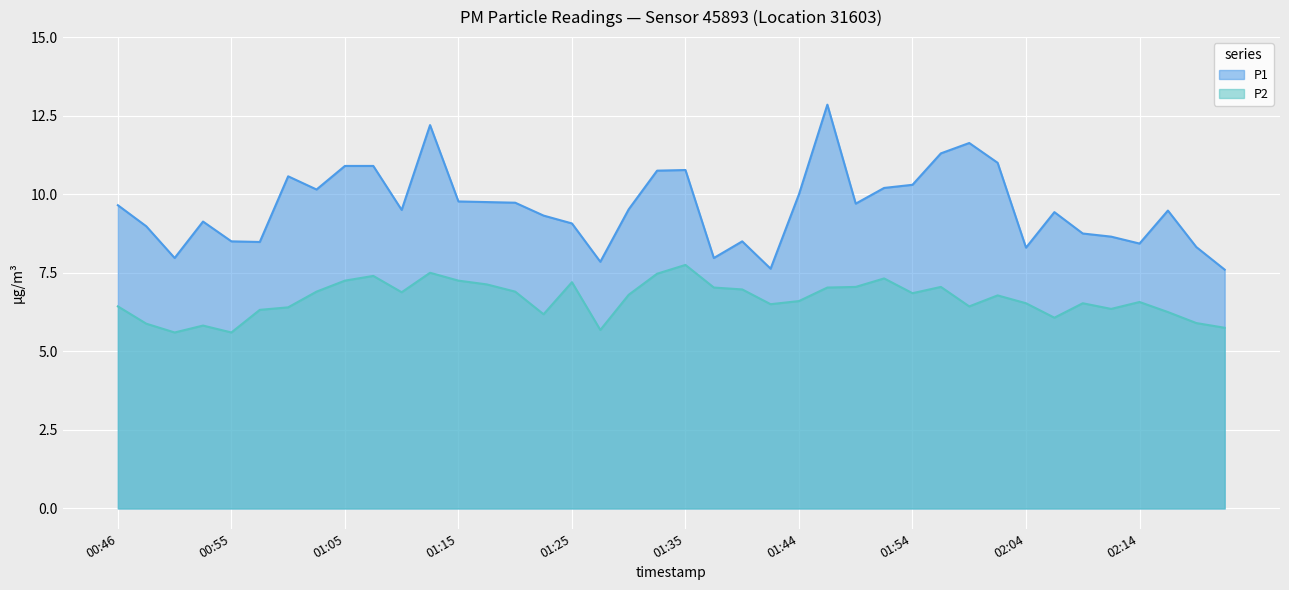

What is the total value across all series at 02:19?

14.2